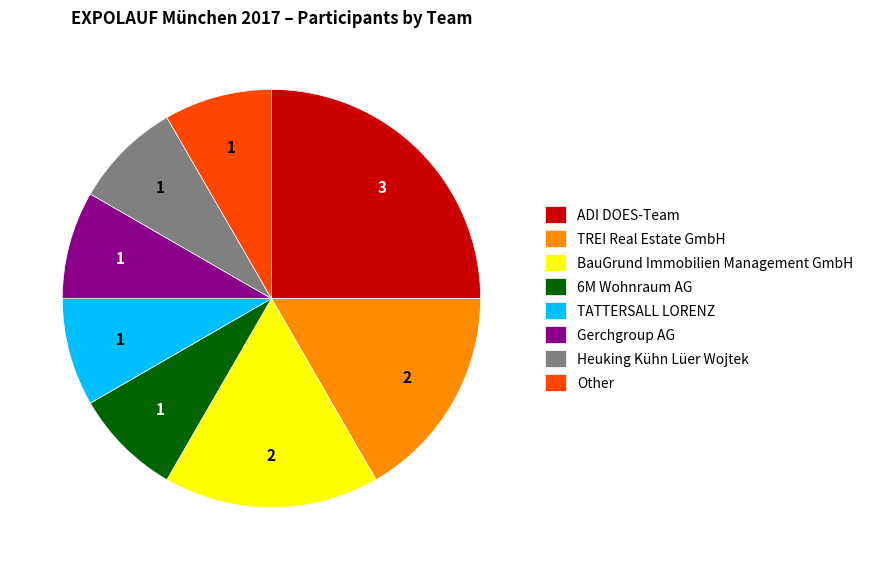

Which slice is the largest?

ADI DOES-Team